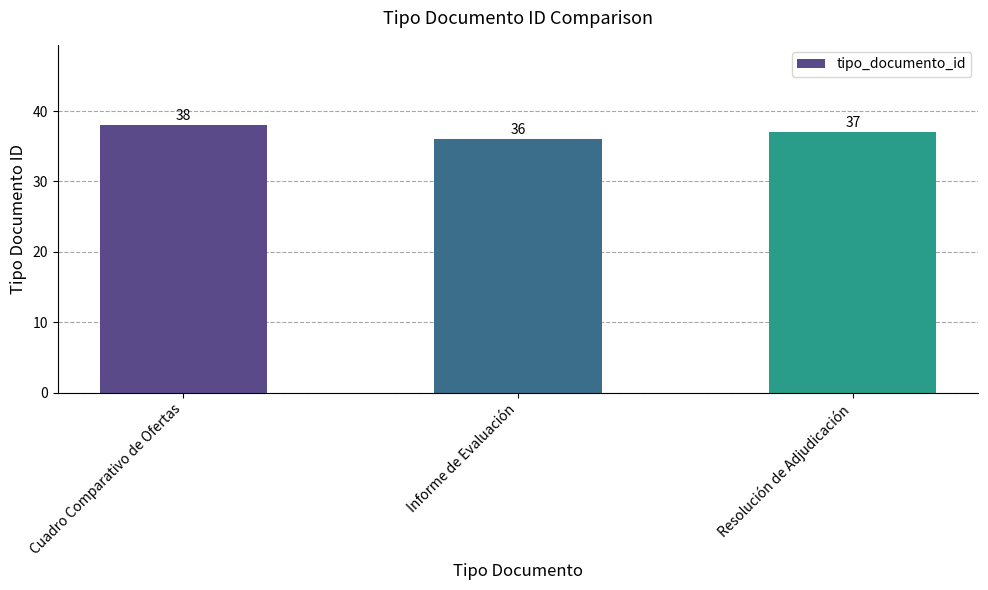

How many data points are less than 37?

1